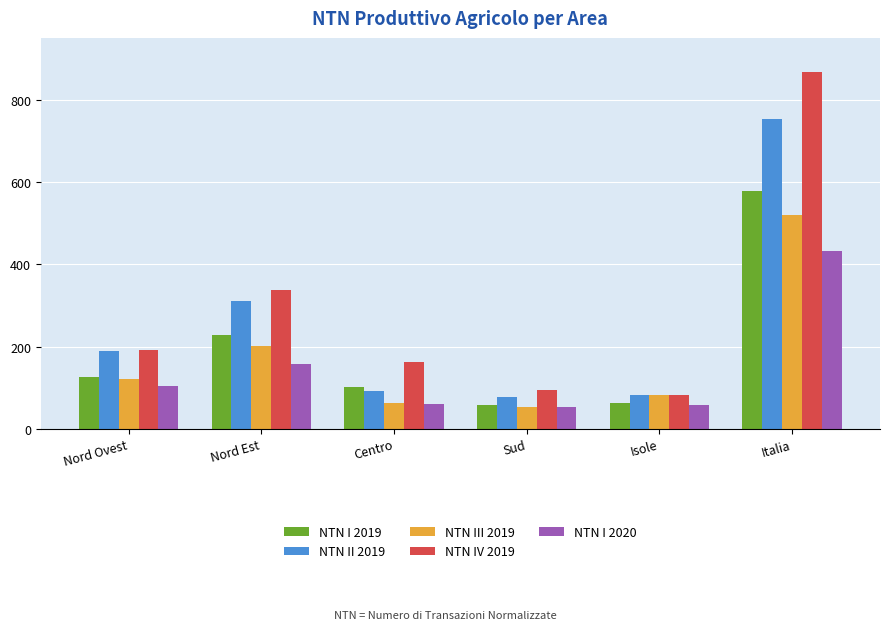

The value of NTN IV 2019 at Centro is 93.5. True or false?

False